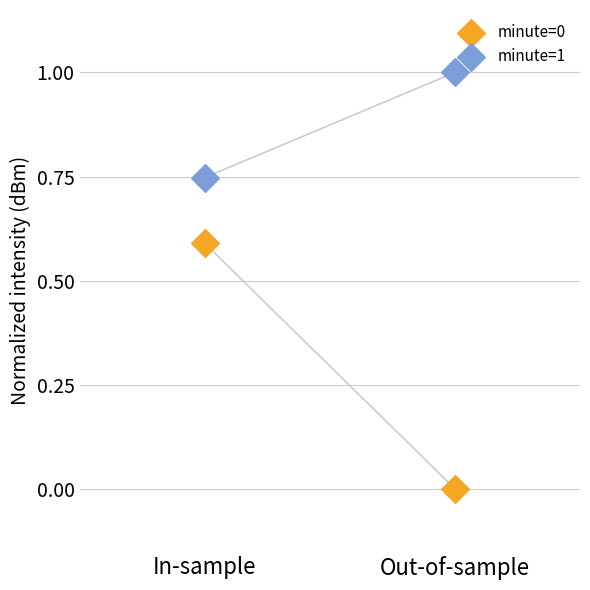

Across all data points, what is the average Y value?

0.6